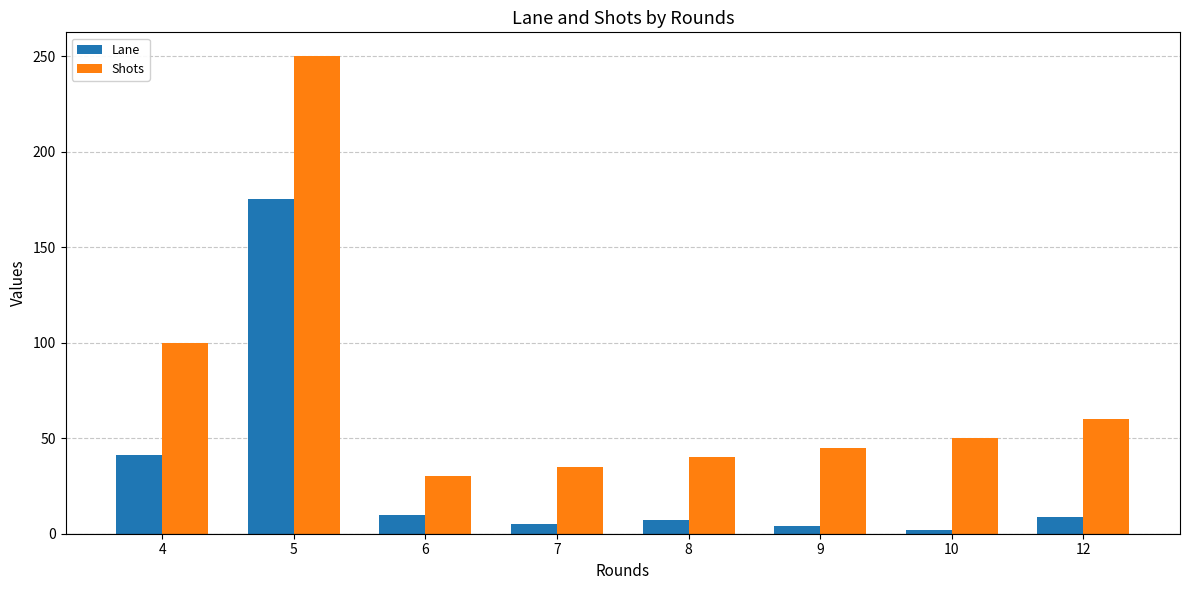

The Shots series shows 367 at 5. True or false?

False